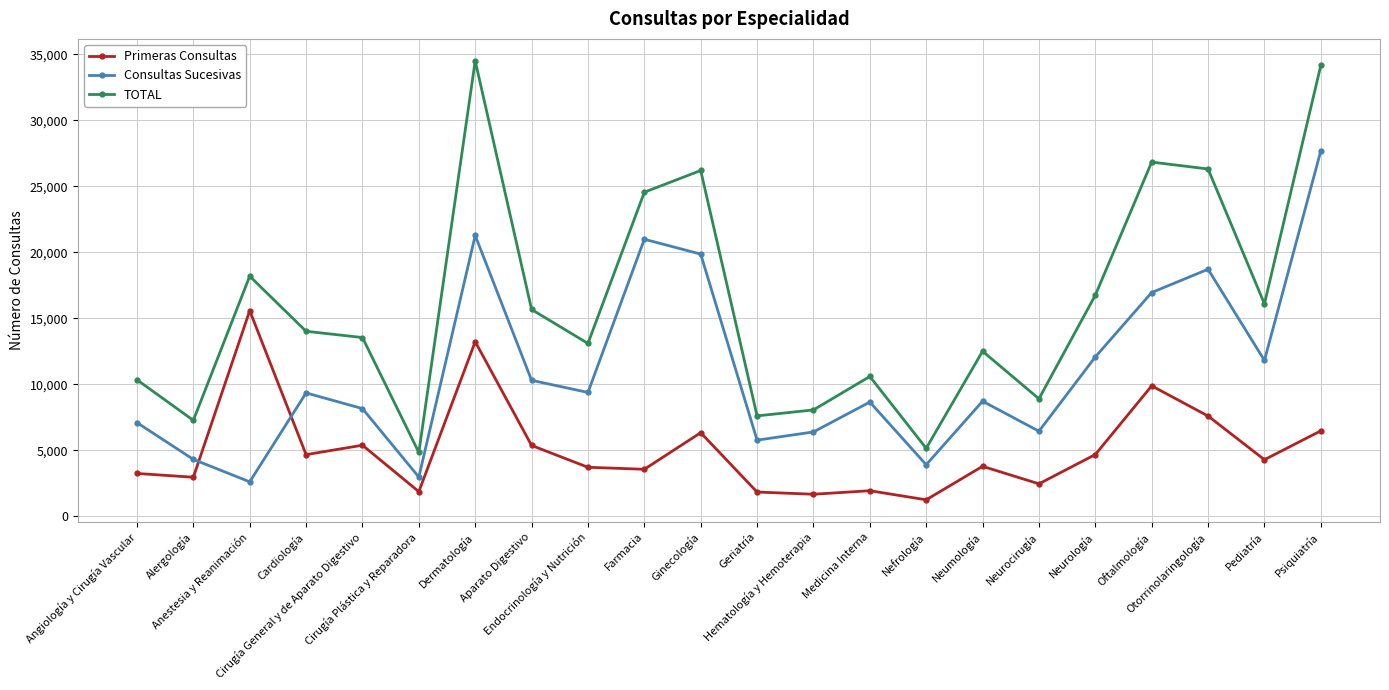

At which category does TOTAL reach its first local peak?

Anestesia y Reanimación